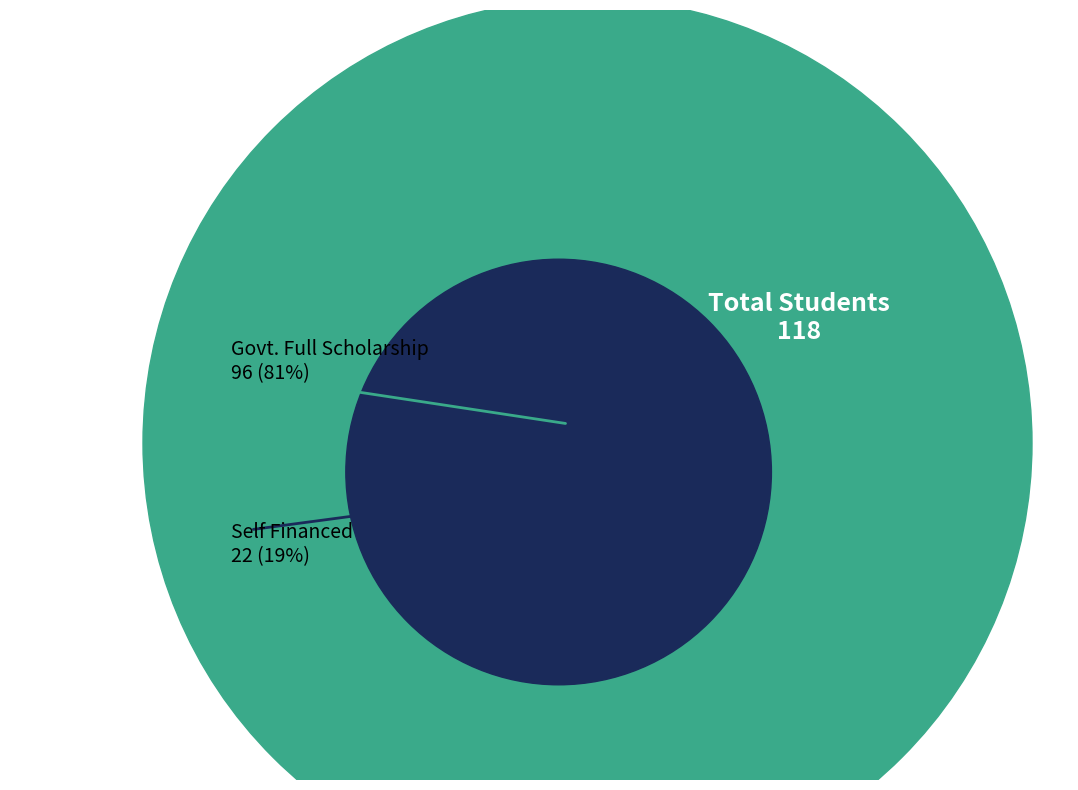

Is it true that Govt.Full Scholarship is 72% of the pie?

False